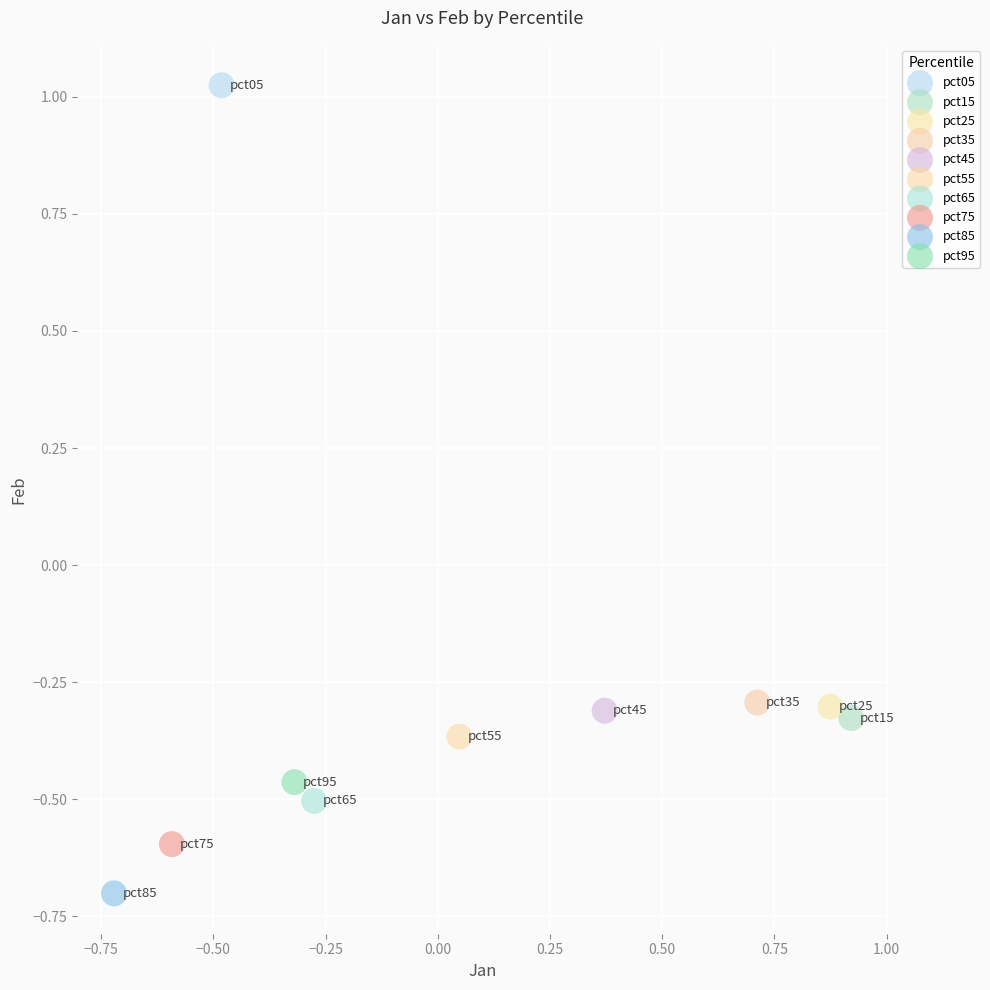

What are all the series names shown in the legend?

pct05, pct15, pct25, pct35, pct45, pct55, pct65, pct75, pct85, pct95